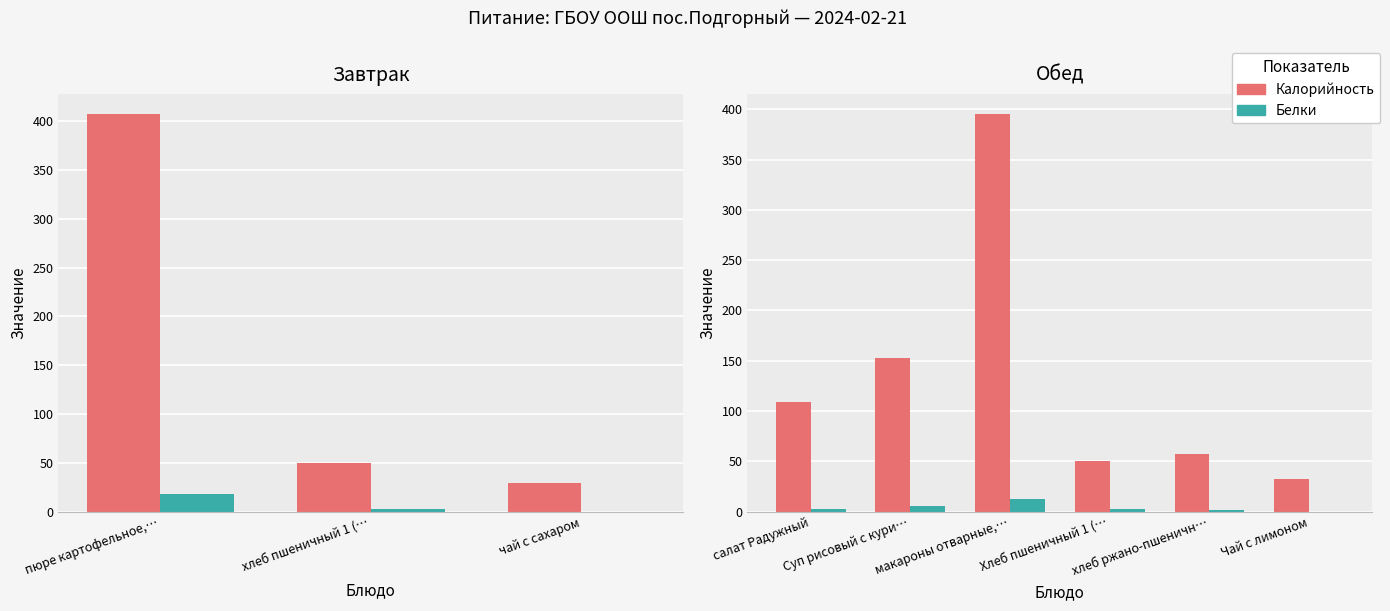

What is the average value of the Белки series?

4